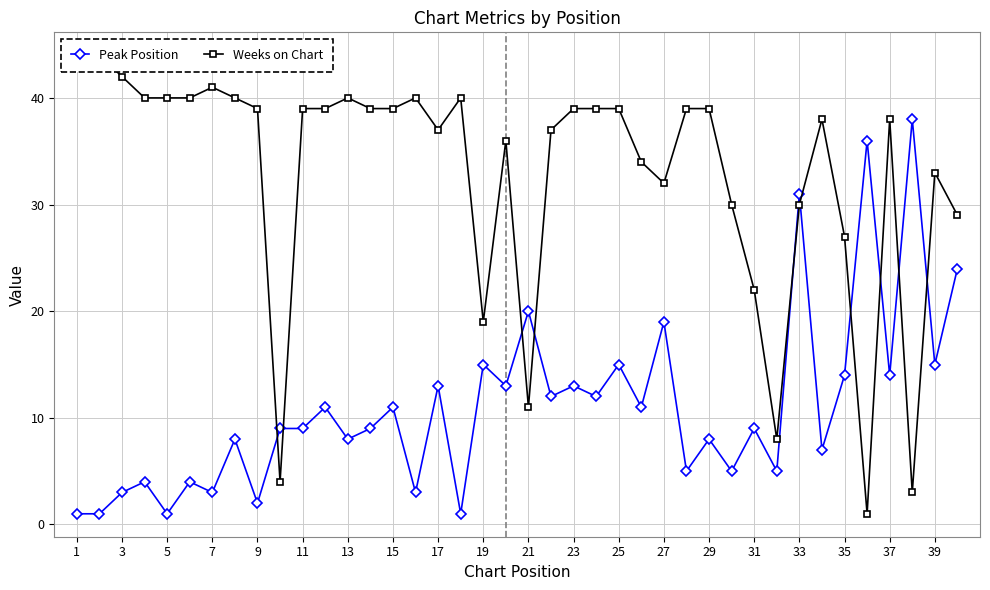

How many values in the Weeks on Chart series are below 39?

19